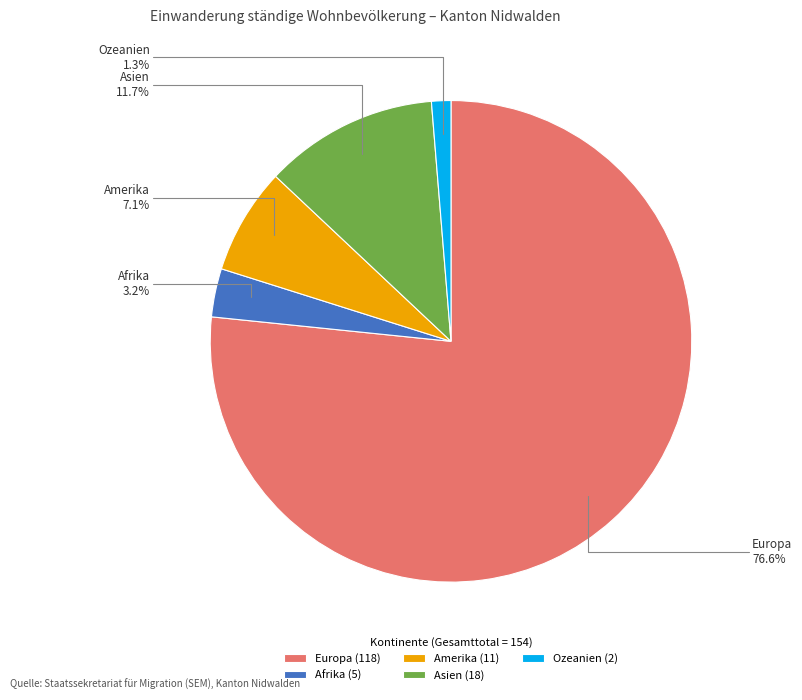

The Europa slice represents 77% of the pie. True or false?

True